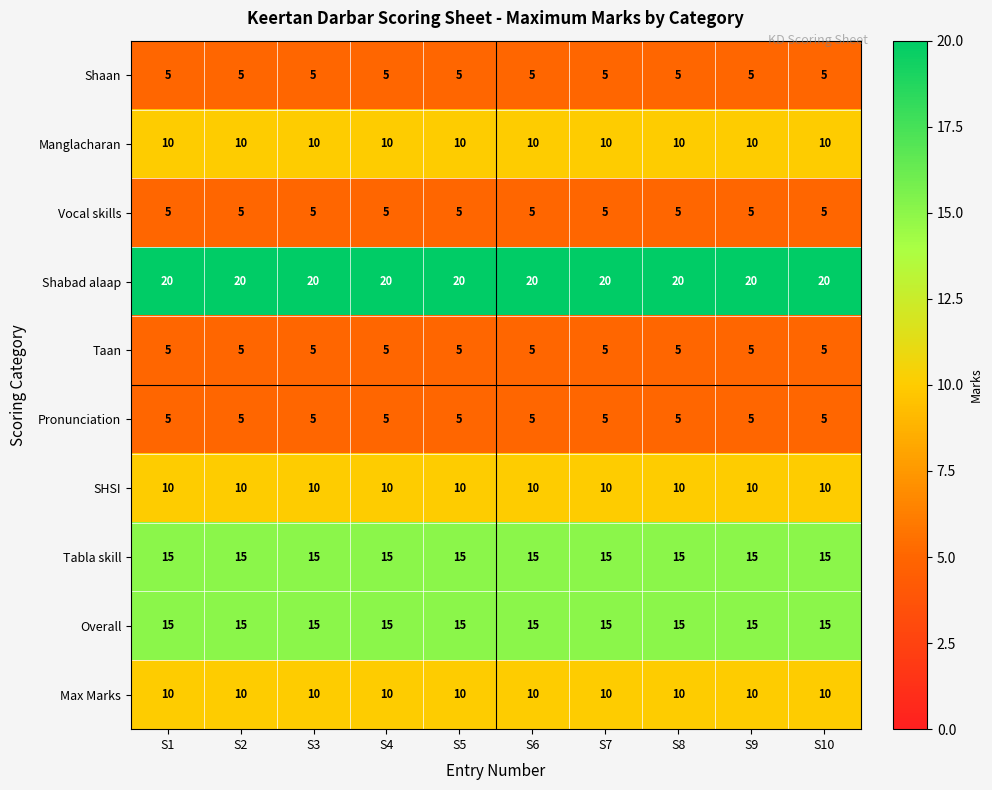

Read the Manglacharan value at S6.

10